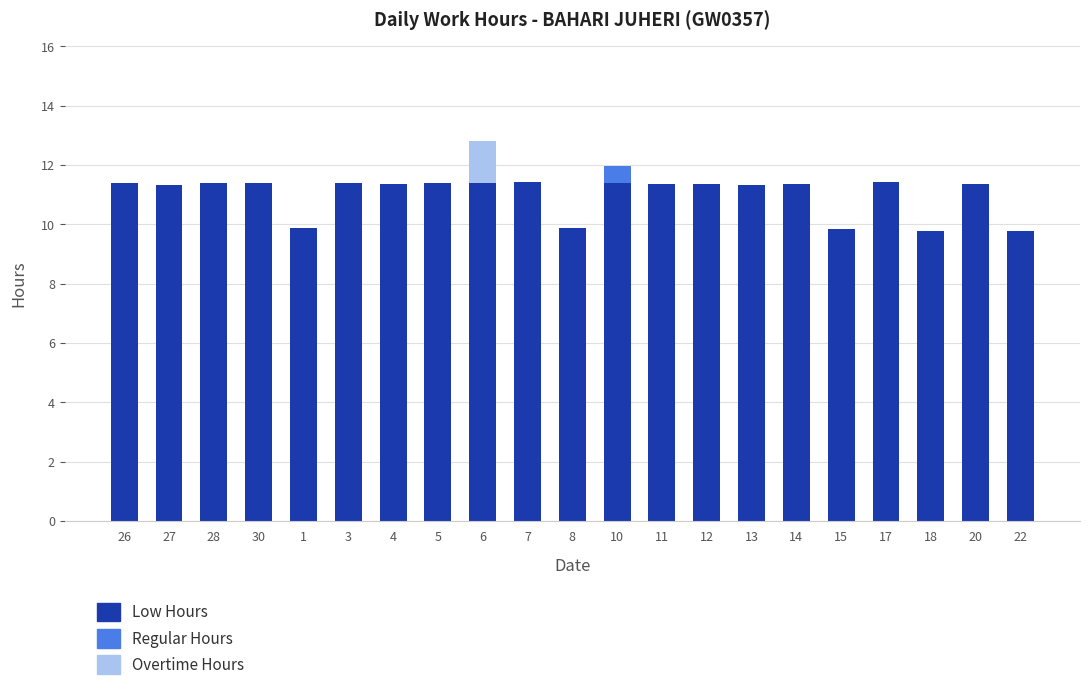

The value of Low Hours at 26 is 11.4. True or false?

True